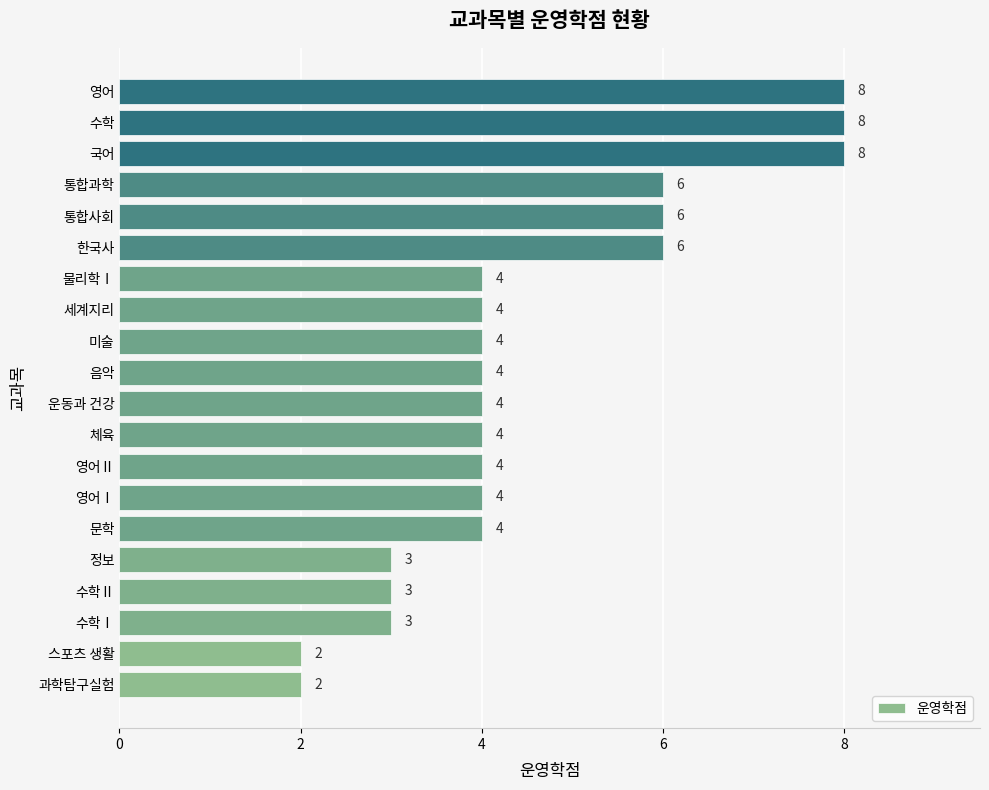

Reading bottom to top, list all the values displayed in this chart.

과학탐구실험=2	스포츠 생활=2	수학Ⅰ=3	수학Ⅱ=3	정보=3	문학=4	영어Ⅰ=4	영어Ⅱ=4	체육=4	운동과 건강=4	음악=4	미술=4	세계지리=4	물리학Ⅰ=4	한국사=6	통합사회=6	통합과학=6	국어=8	수학=8	영어=8